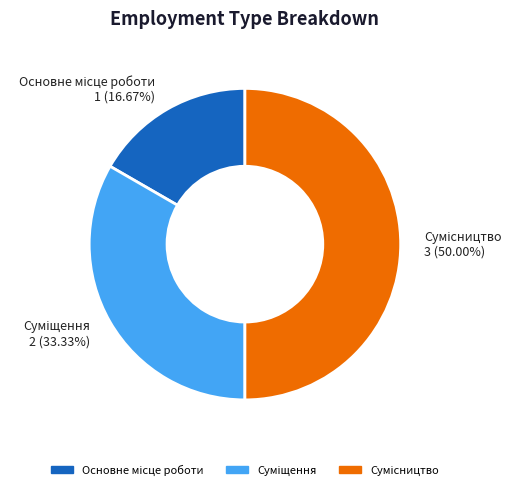

What percentage is the Суміщення slice, to the nearest percent?

33%